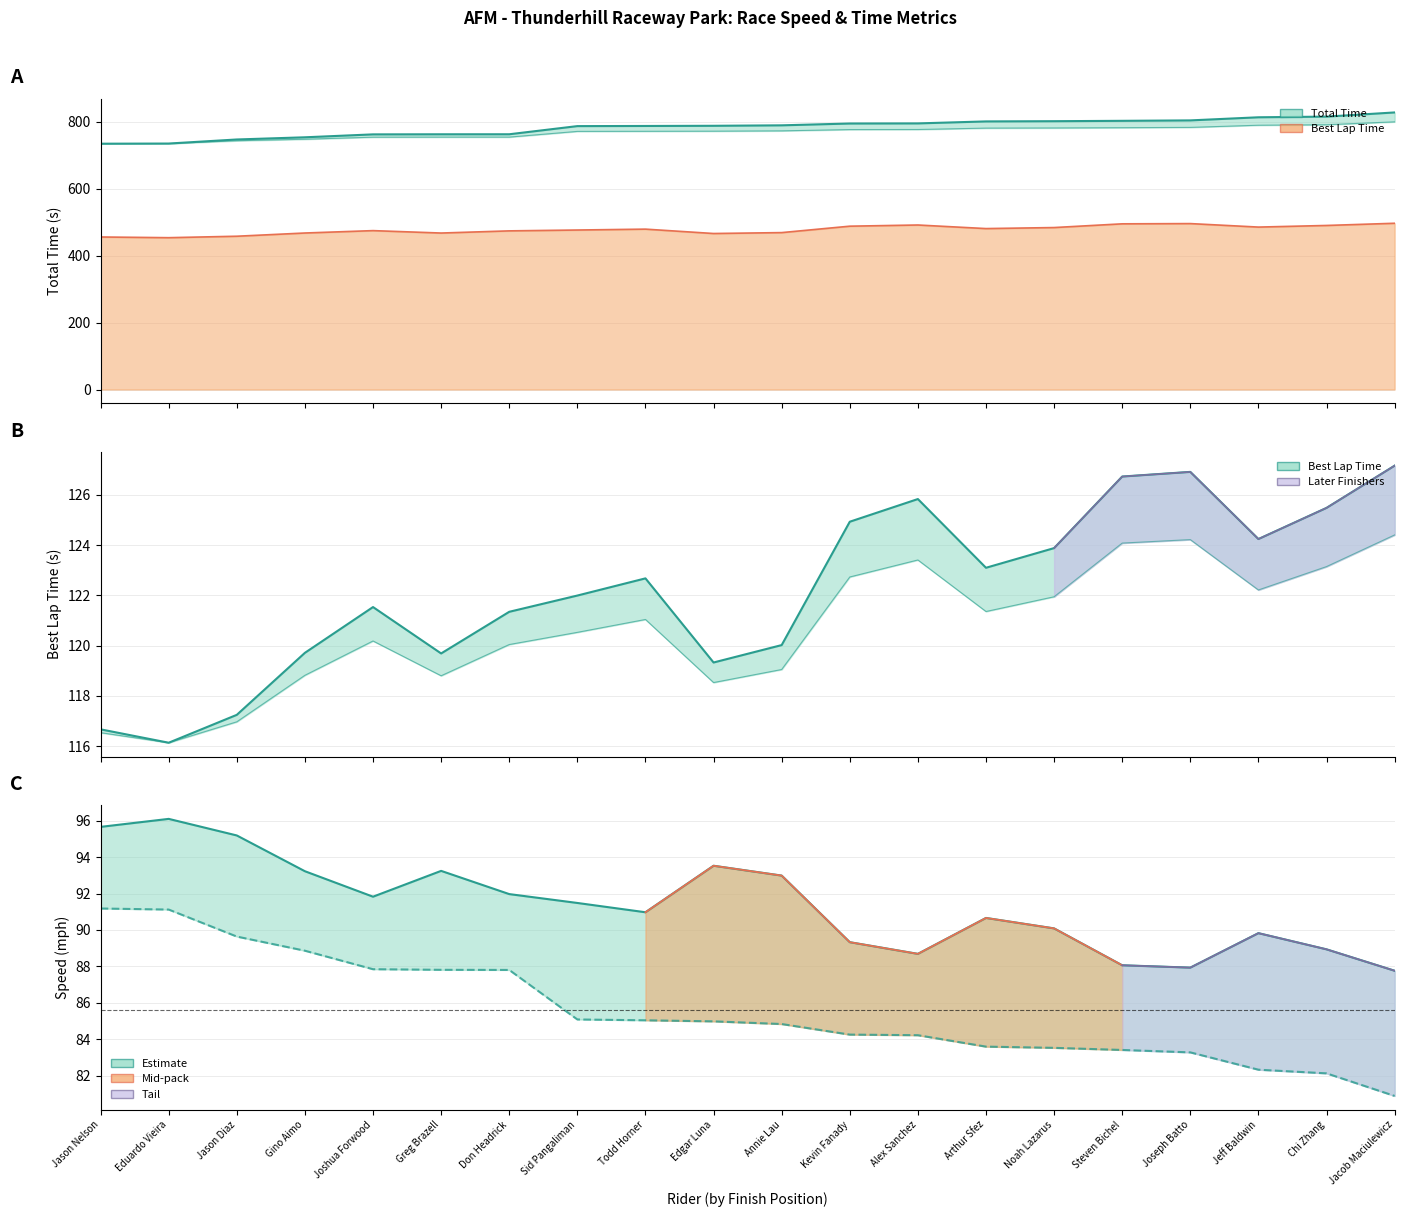

True or false: Average Speed has a value of 85.0 at Todd Horner.

True